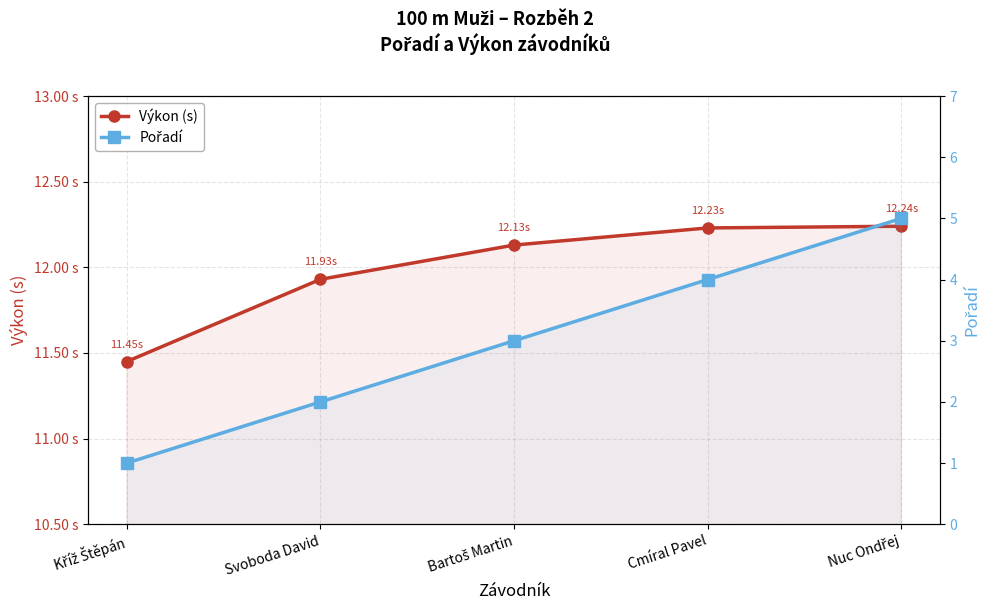

Which series has the widest spread of values?

Pořadí